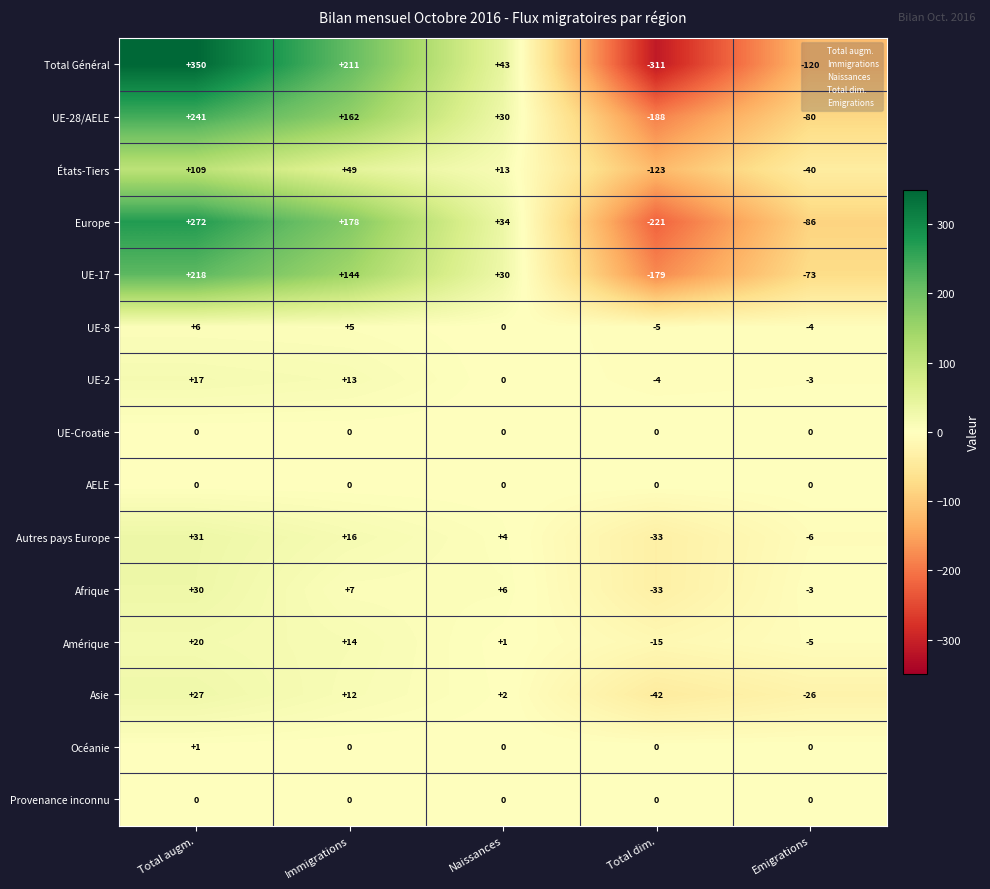

At which category is the sum across all series the highest?

Total augm.